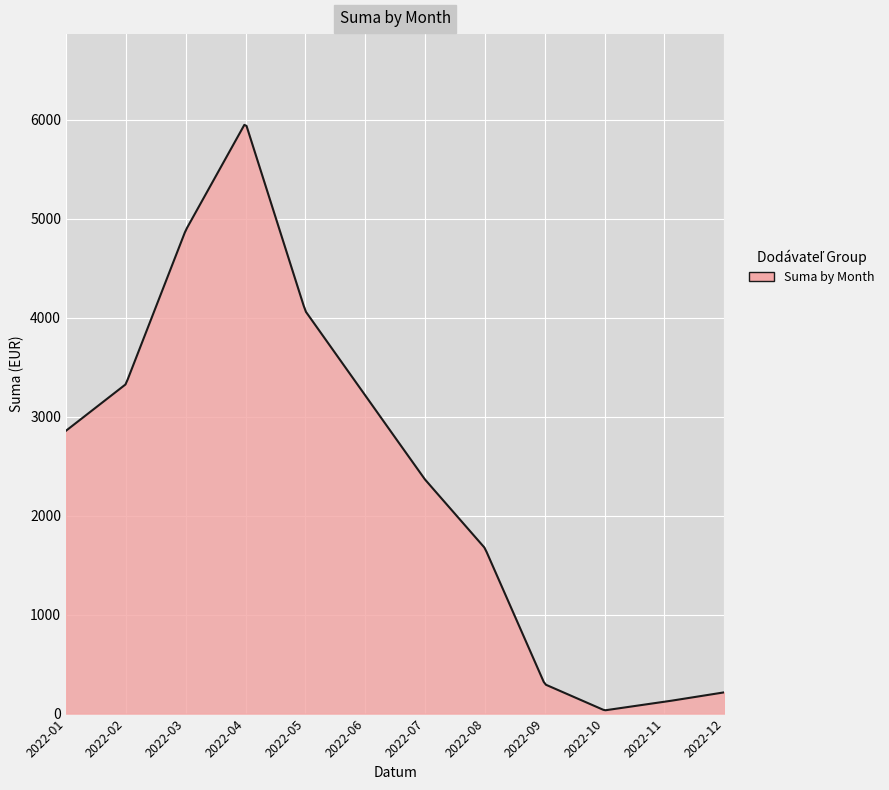

What is the greatest value displayed?

5947.4